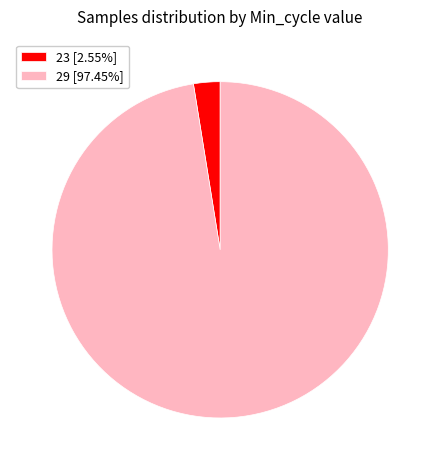

How many slices are in this pie chart?

2